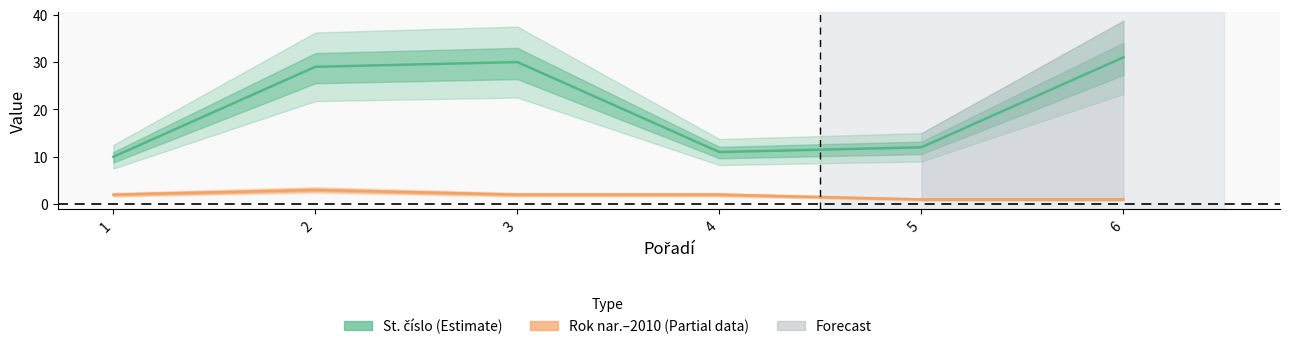

Is this an area chart (filled region under the line)?

No